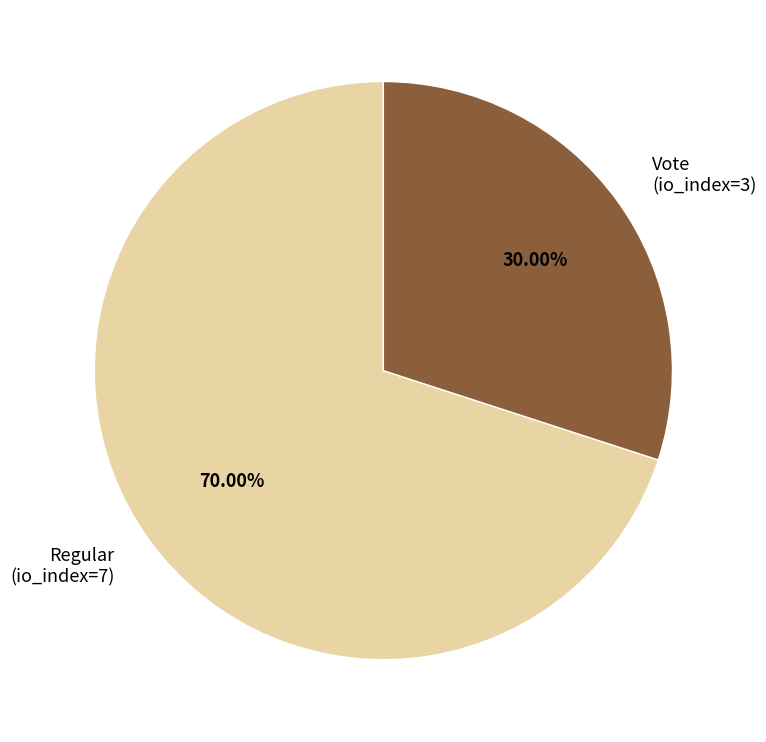

To the nearest percent, what is the difference between the largest and smallest slice percentages?

40%